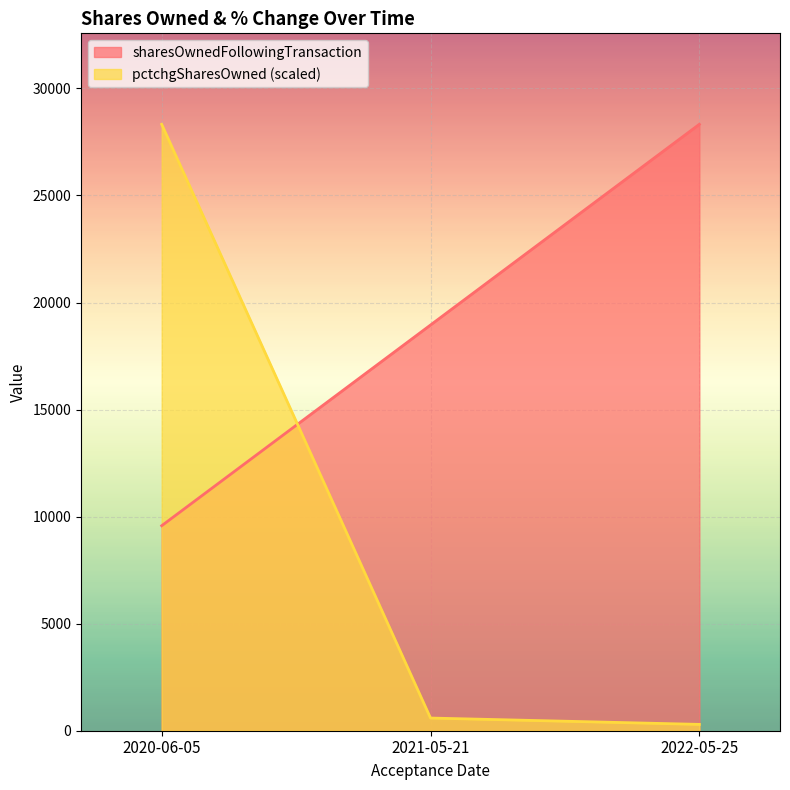

How many data points in sharesOwnedFollowingTransaction are above 18950?

1